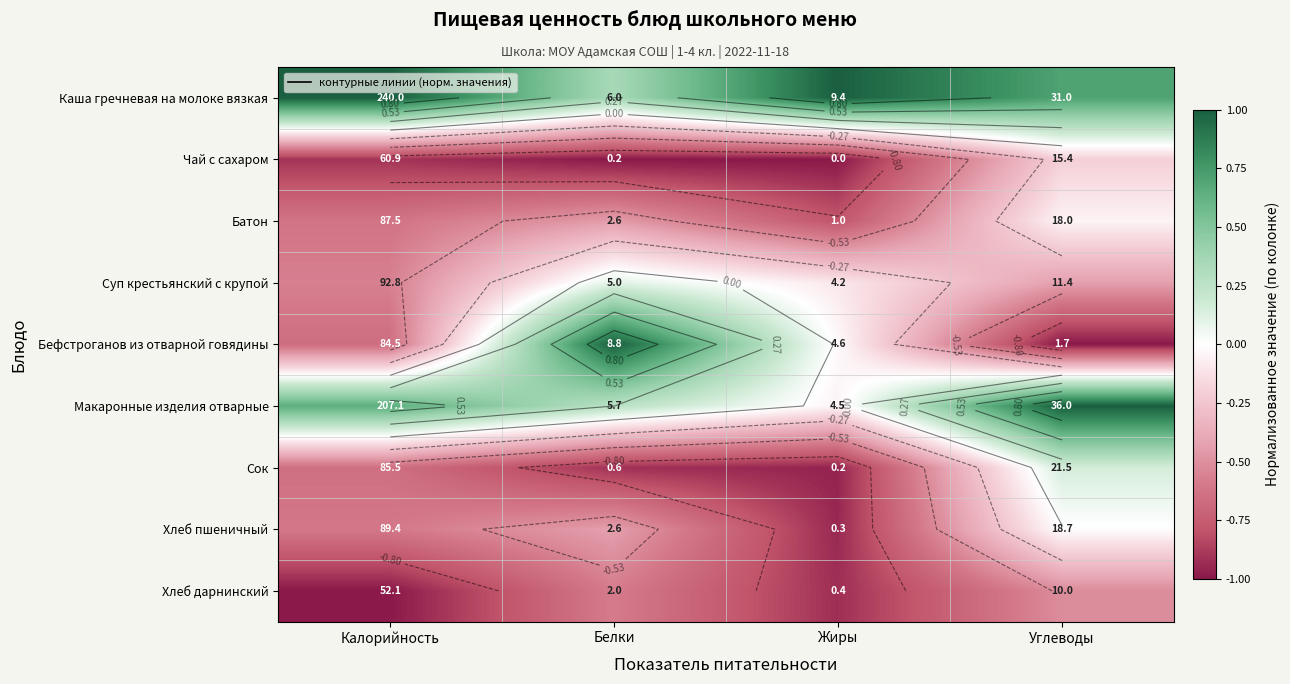

How many values in Сок are below zero?

3